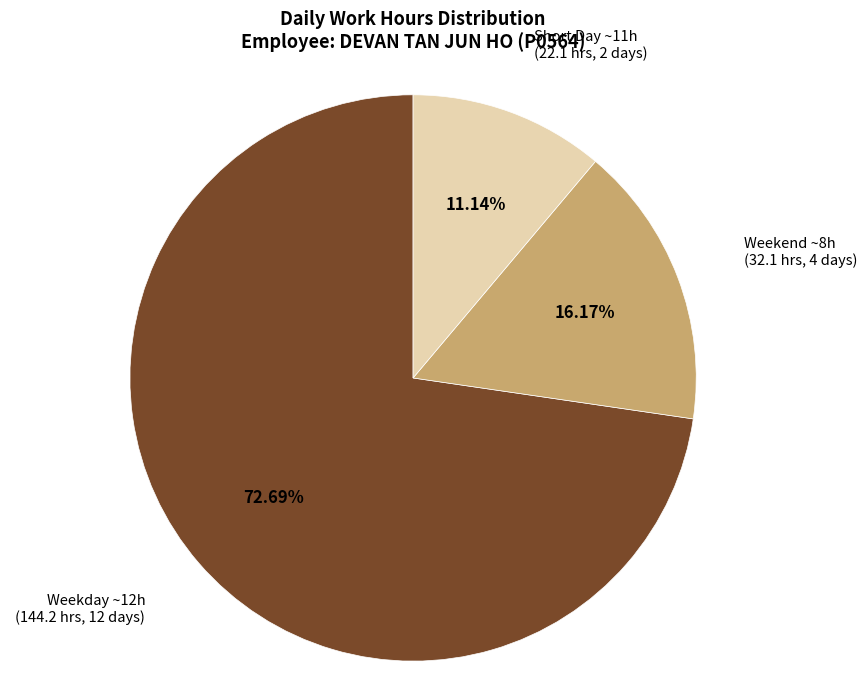

Is there a majority slice in this chart?

Yes